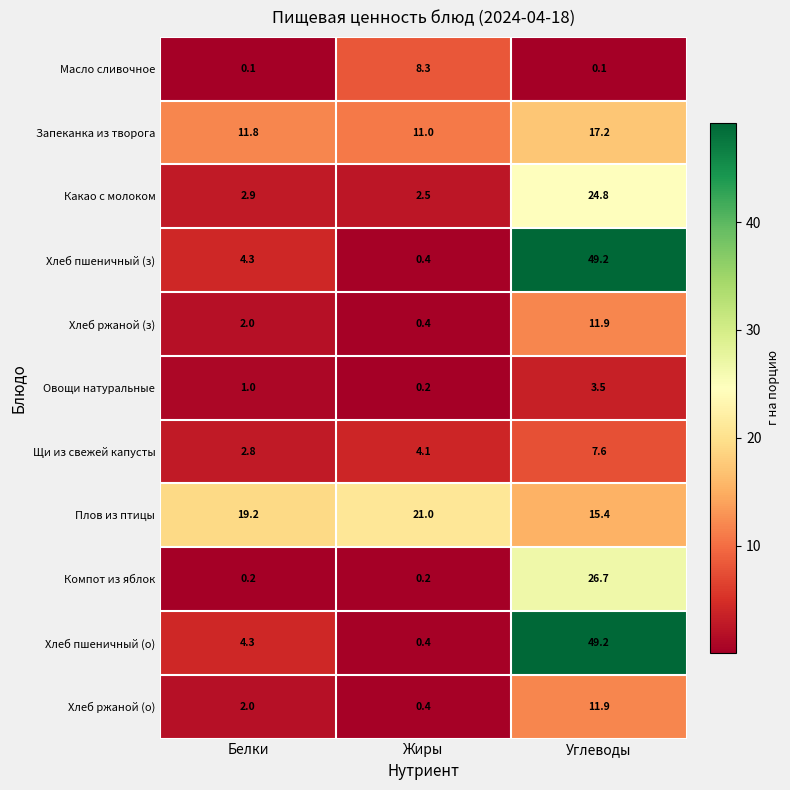

What value does the Плов из птицы series have at Белки?

19.2